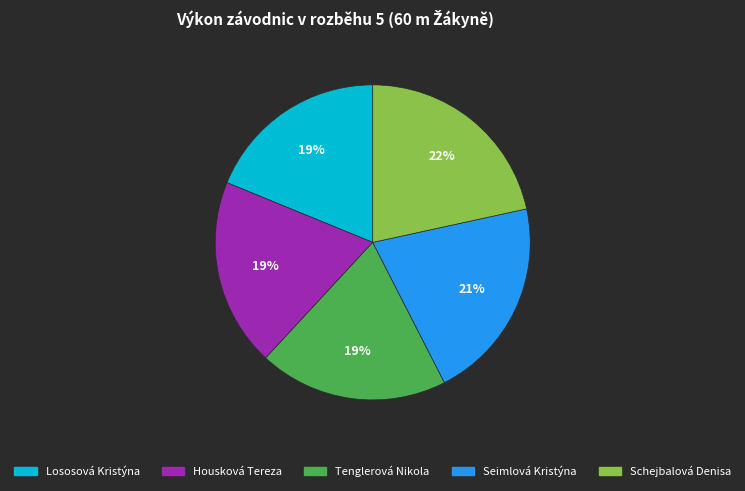

What is the ratio of the value at Housková Tereza to the value at Schejbalová Denisa?

0.9